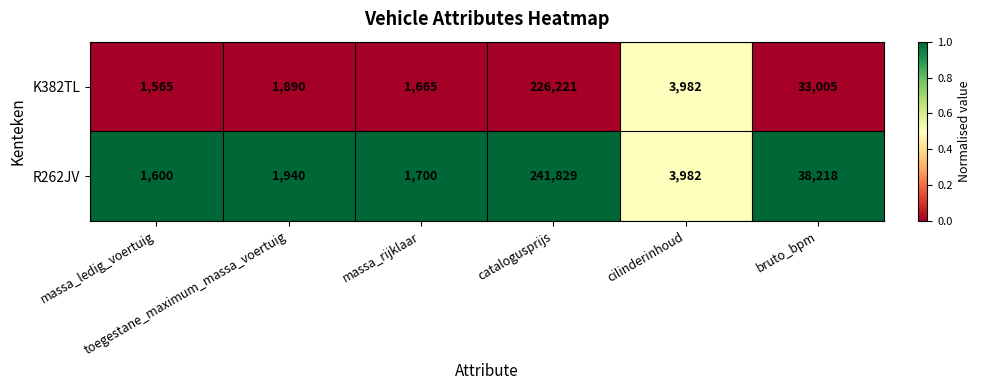

Rank the series by their maximum value, from lowest to highest.

K382TL, R262JV